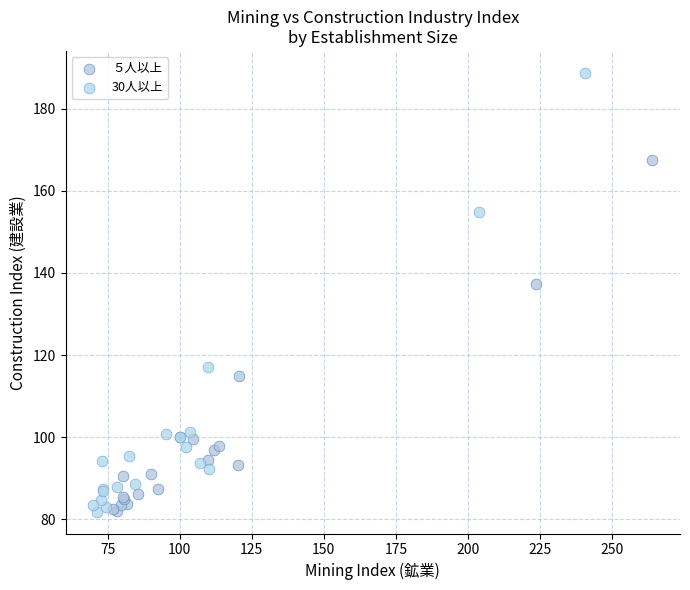

Which series has the largest Y range (max minus min)?

30人以上